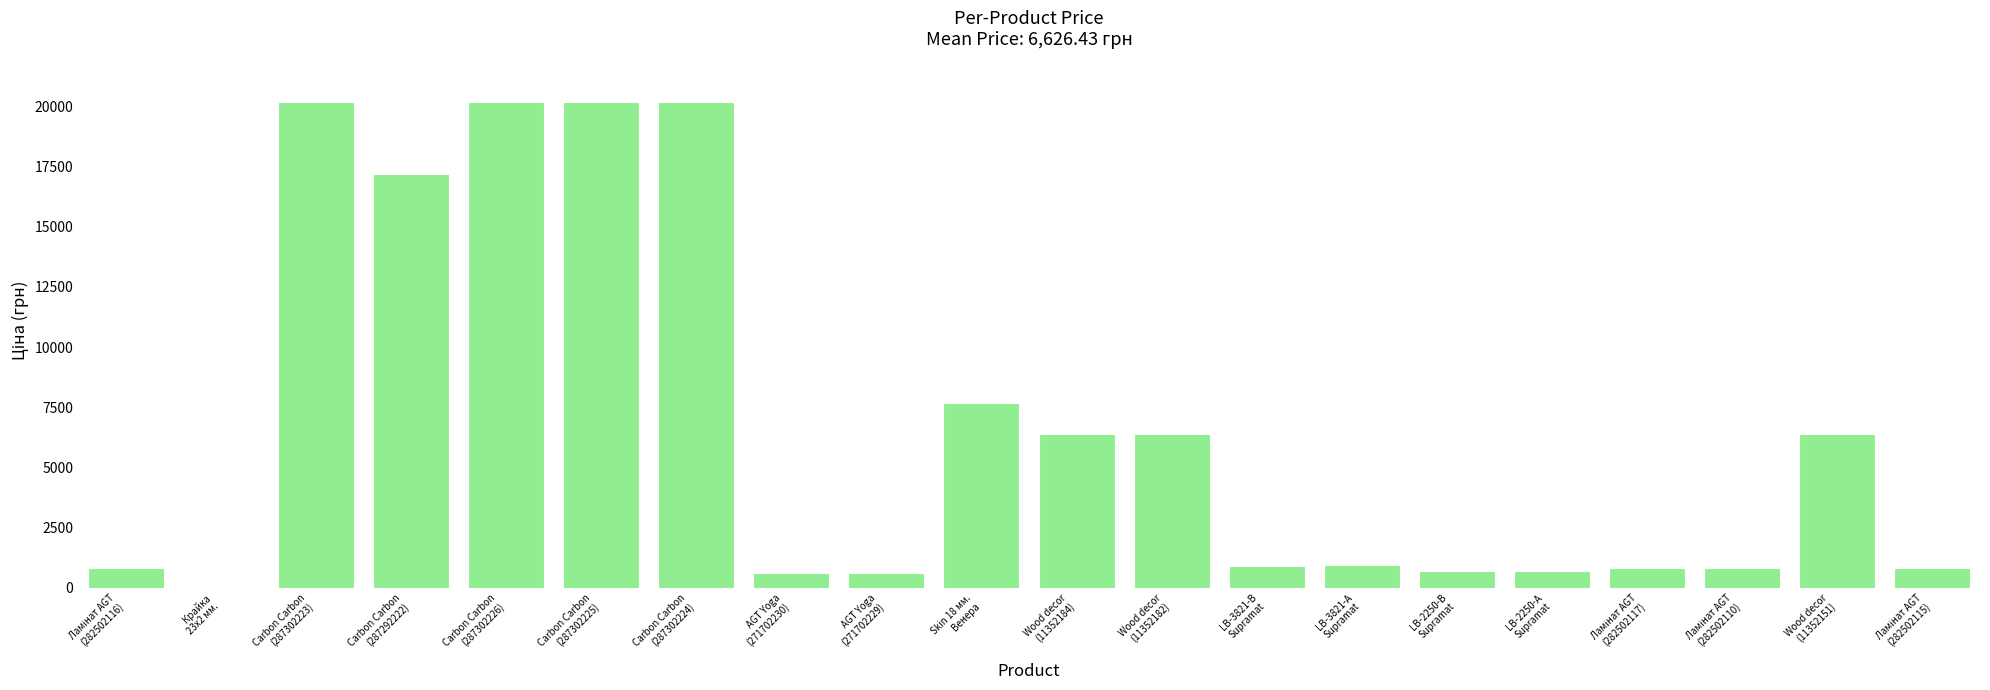

What is the greatest value displayed?

20186.0